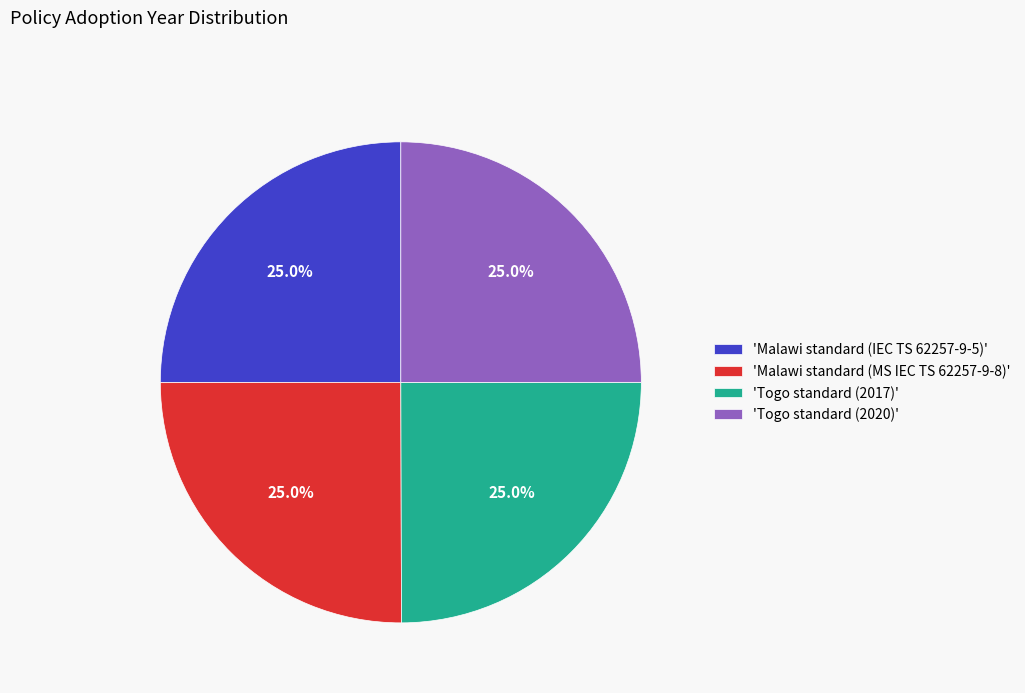

Does 'Togo standard (2017)' represent more than half of the total?

No